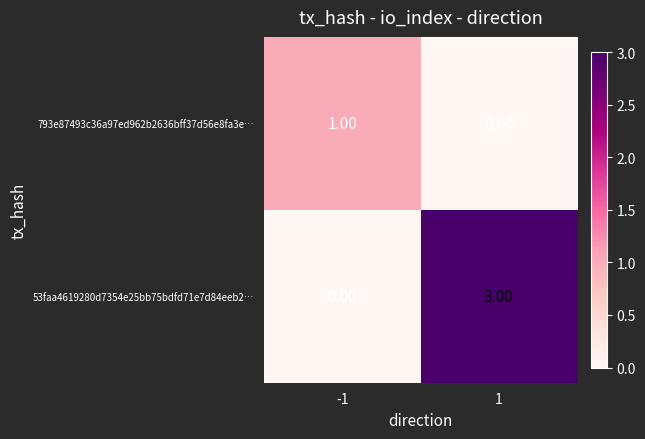

Which series has the largest total across all categories?

53faa4619280d7354e25bb75bdfd71e7d84eeb2…